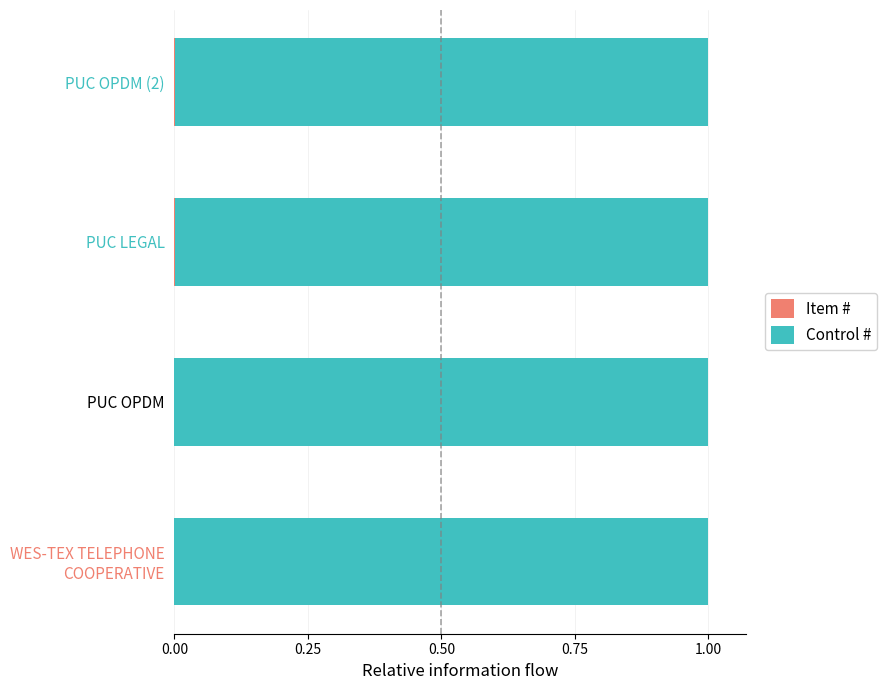

What is the value of the Control # bar at the 3rd from the left?

1.0